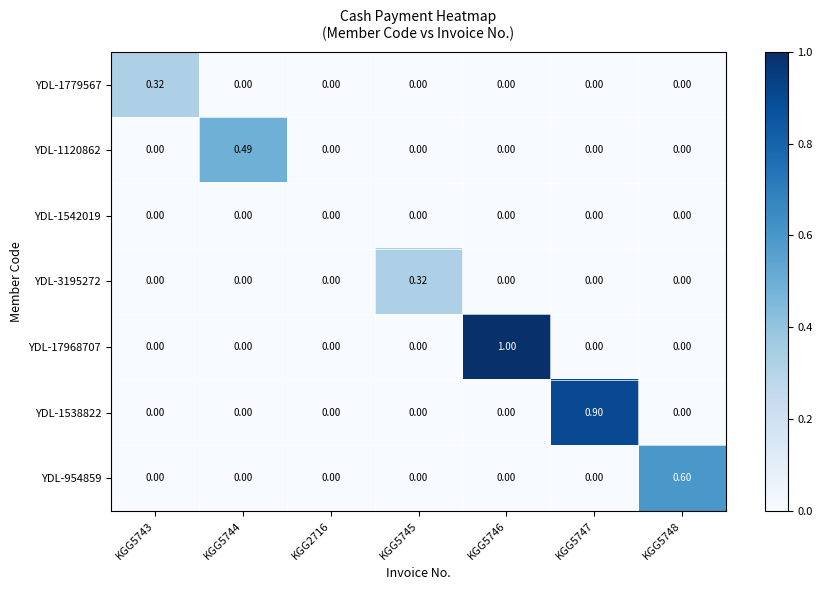

Between KGG5748 and KGG5746, which is larger?

KGG5748